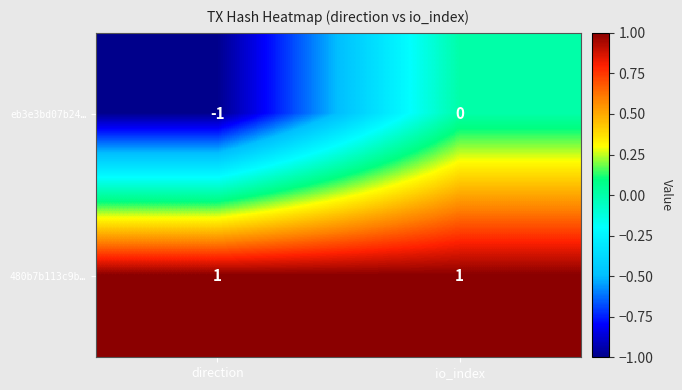

At direction, list the series in order from largest to smallest.

480b7b113c9b…, eb3e3bd07b24…